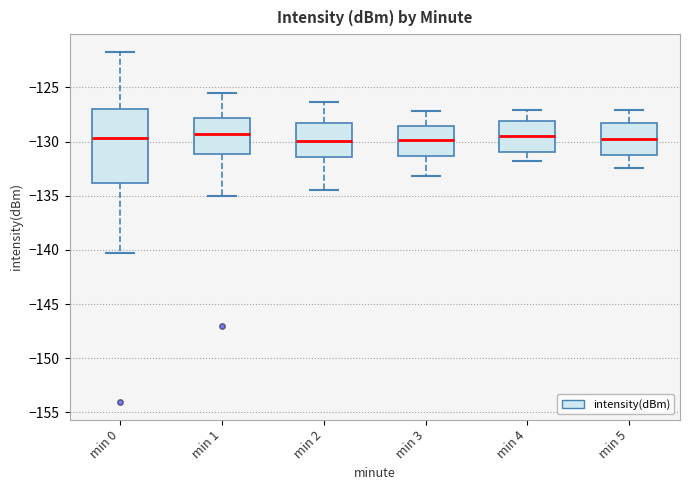

Which box is the tallest, from its lower edge to its upper edge?

min 0